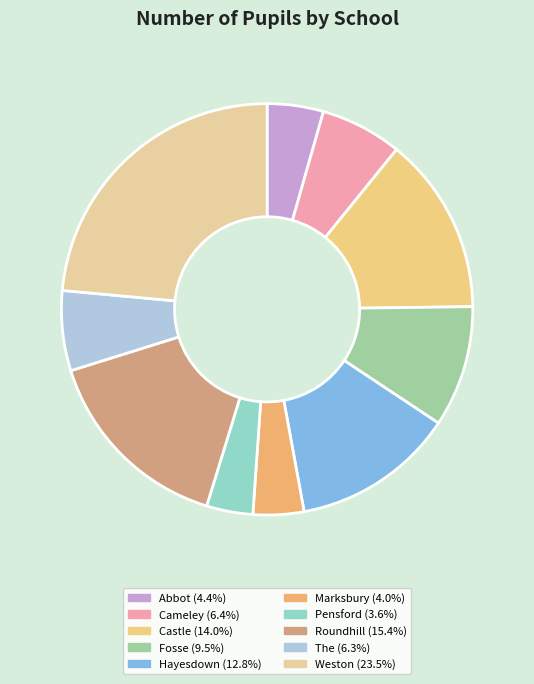

How many slices are in this pie chart?

10